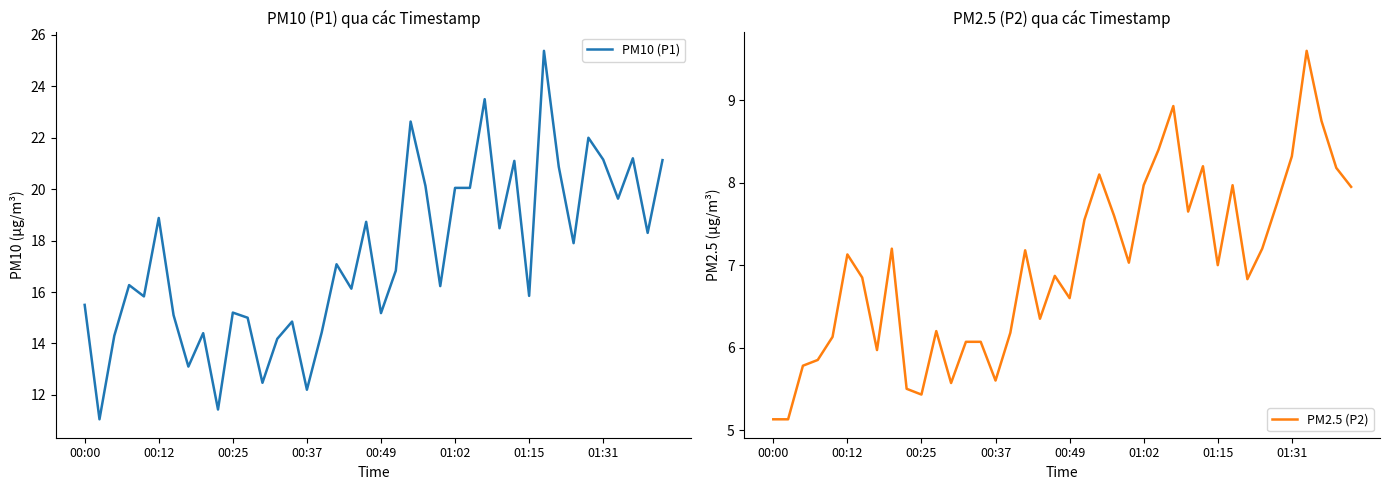

How many data points in PM10 (P1) are above 16?

23